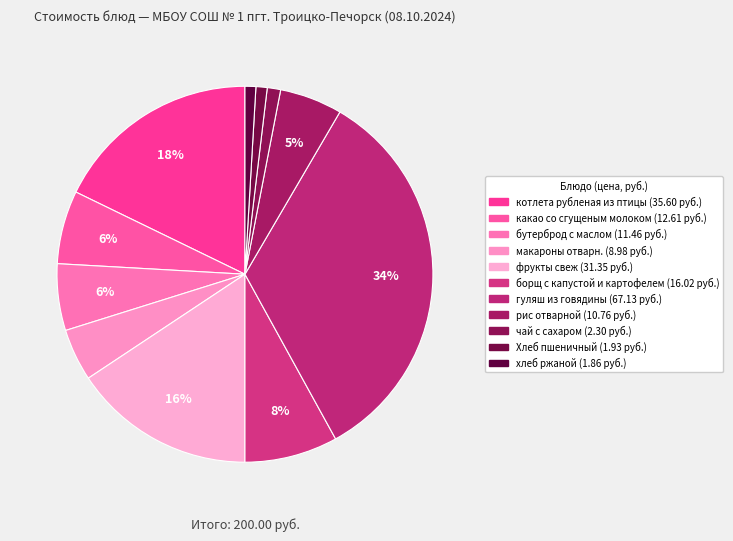

What is the smallest slice in the pie chart?

хлеб ржаной